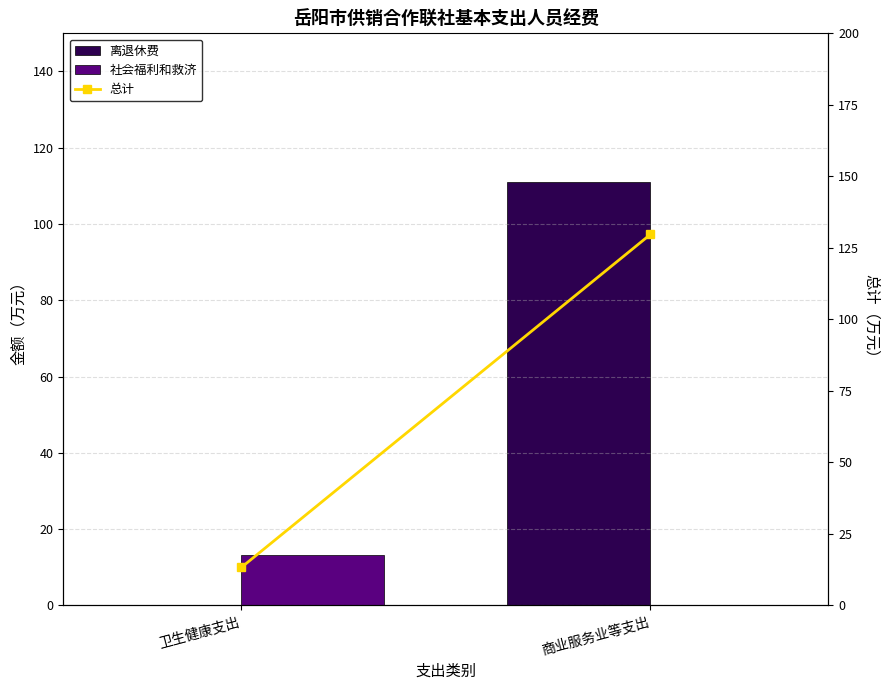

Rank the series by their maximum value, from lowest to highest.

社会福利和救济, 离退休费, 总计